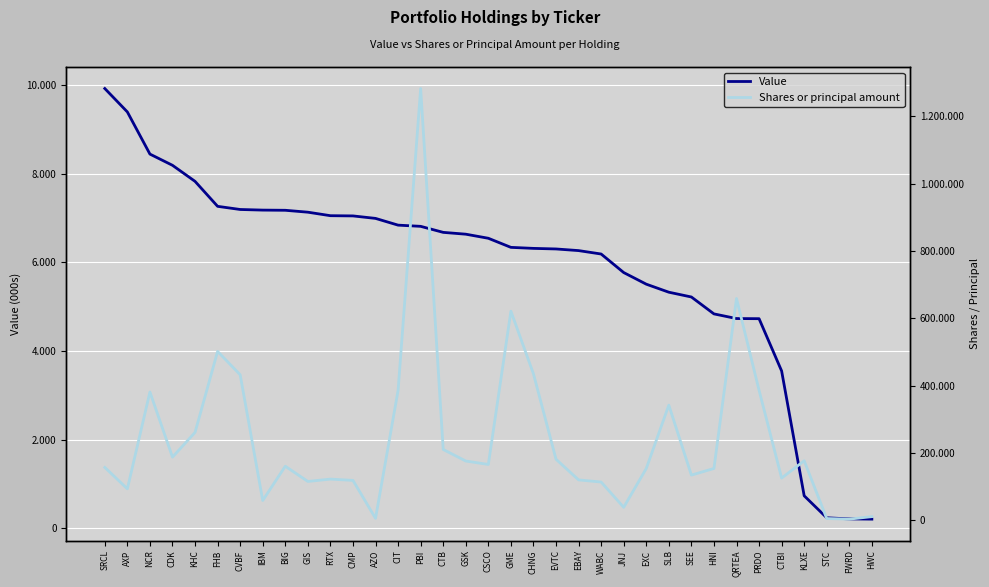

Which category has the lowest value across all series?

FWRD